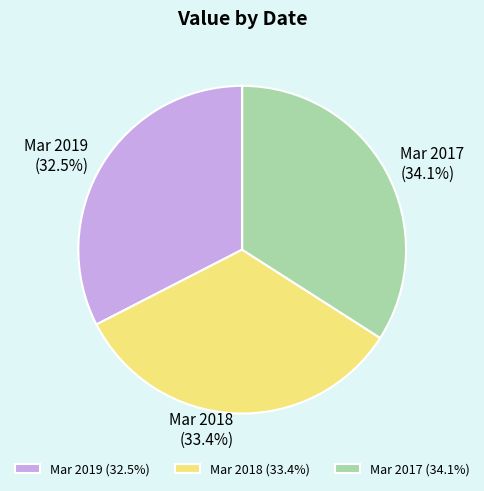

Does any single category account for the majority?

No